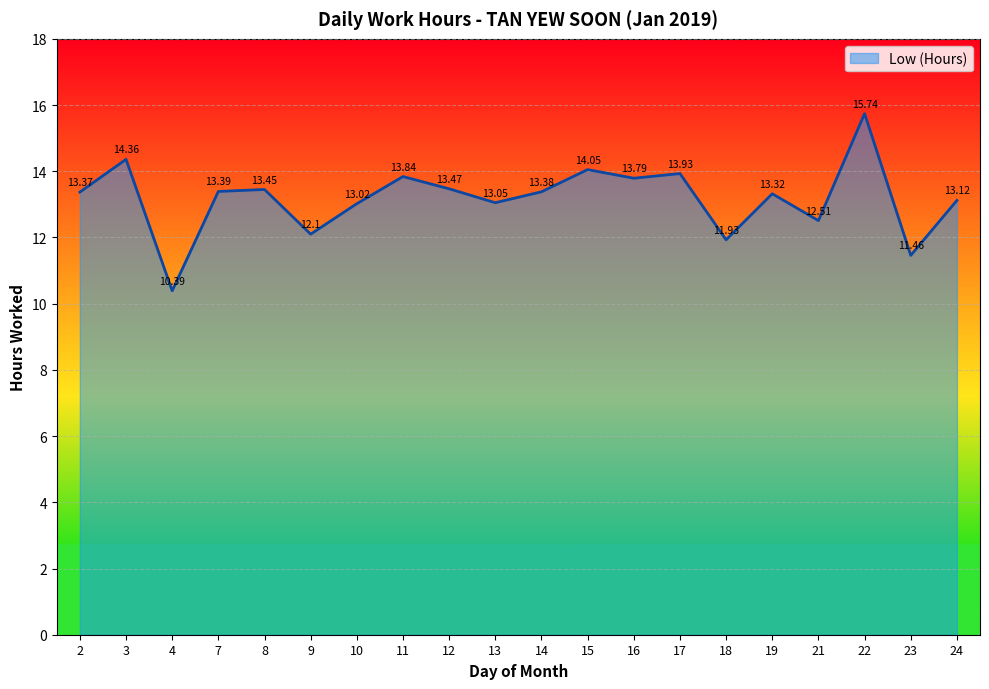

Read the value at 2.

13.4